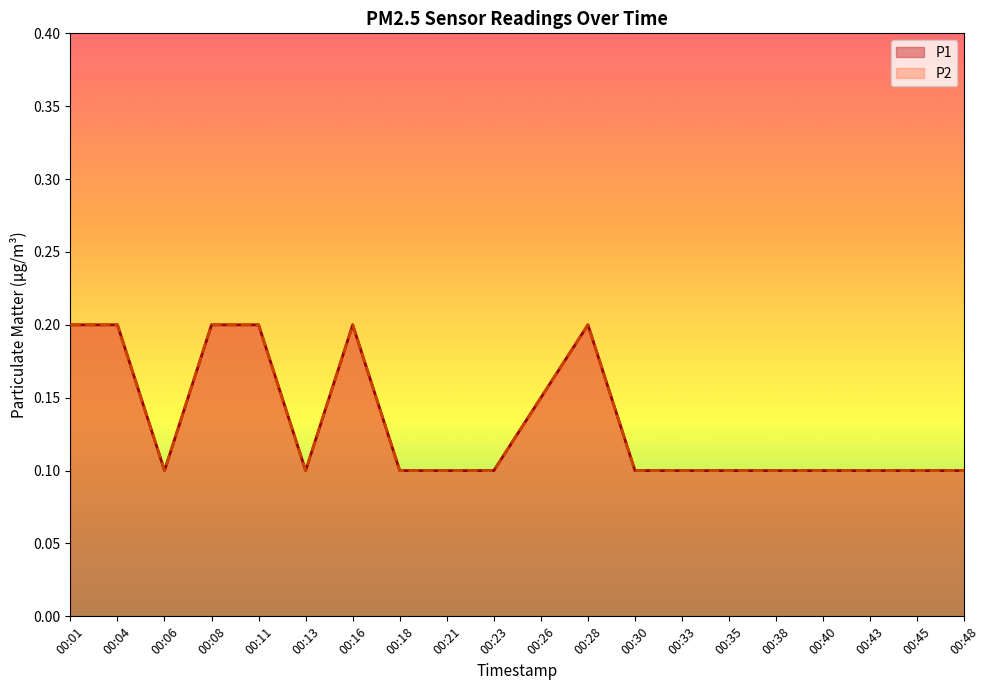

What is the value of the P1 point at the 11th from the left?

0.1